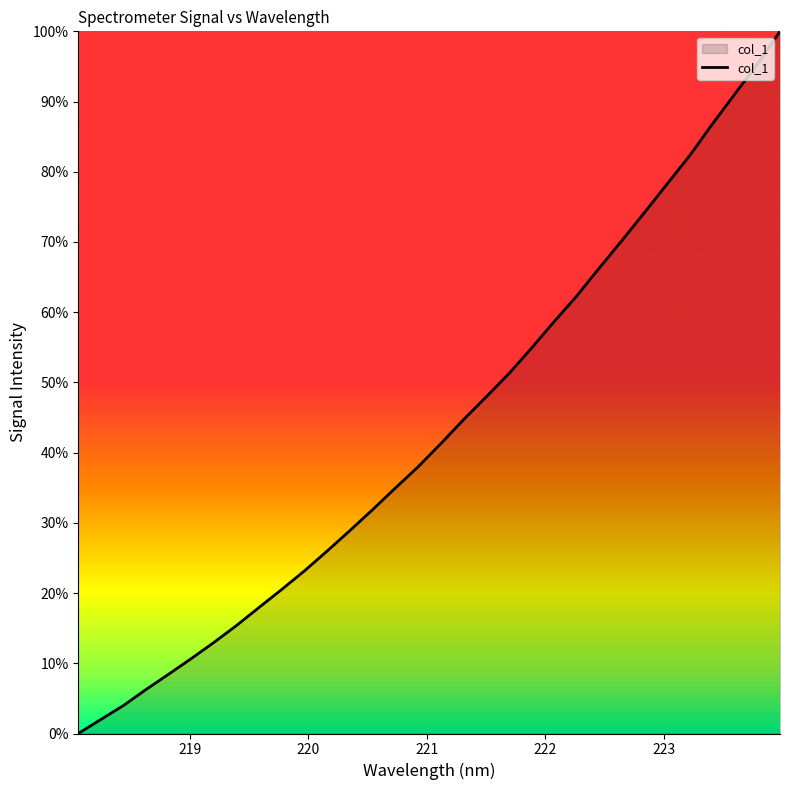

What is the difference between the maximum and minimum values?

100.0